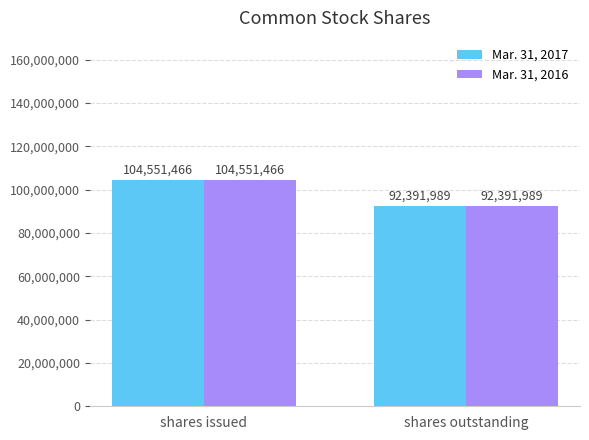

At how many categories does at least one series exceed 104250299?

1